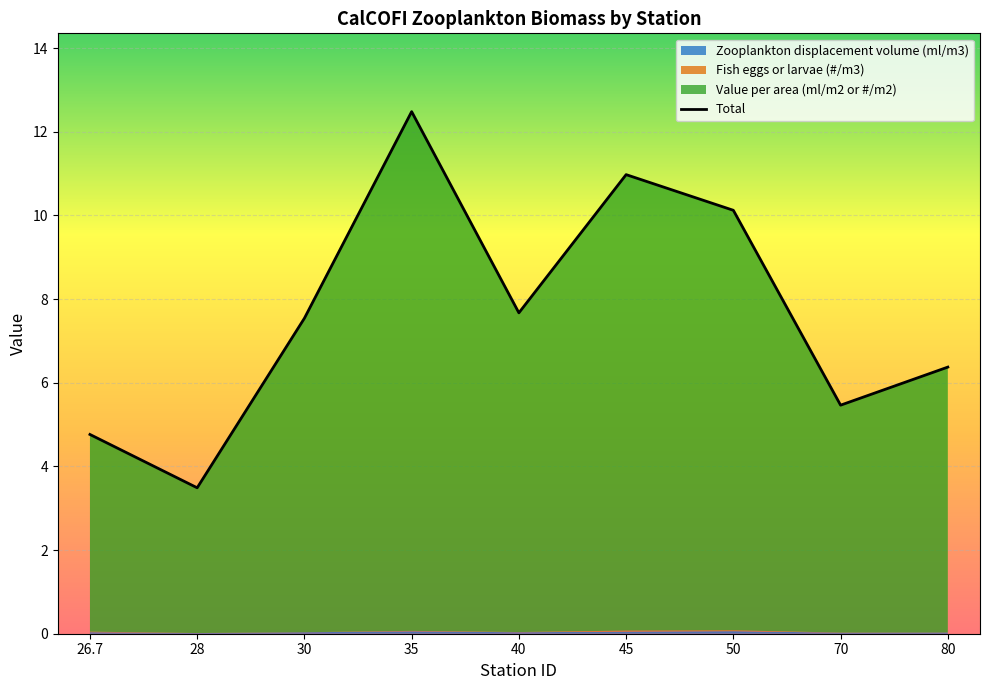

At which label is the value closest to 7?

30